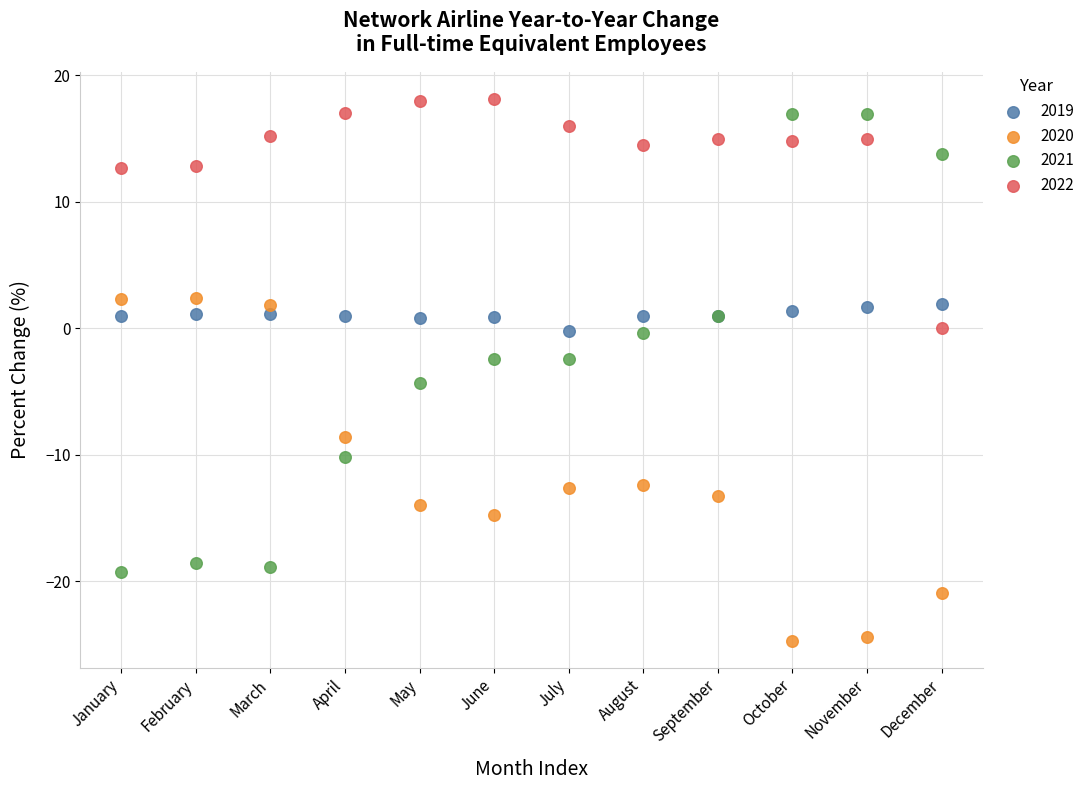

Which series reaches the minimum Y coordinate?

2020